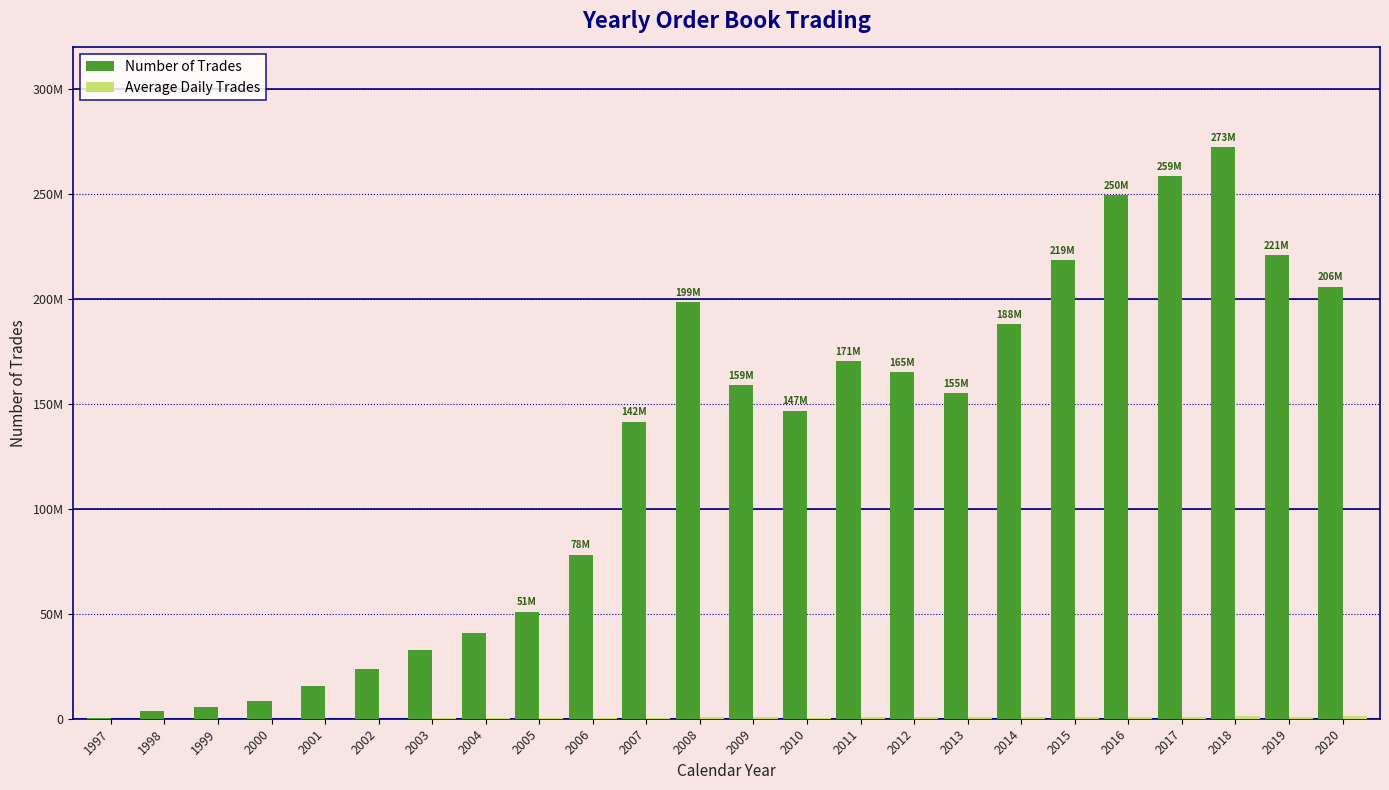

Are the bars grouped side by side (vs. stacked)?

Yes